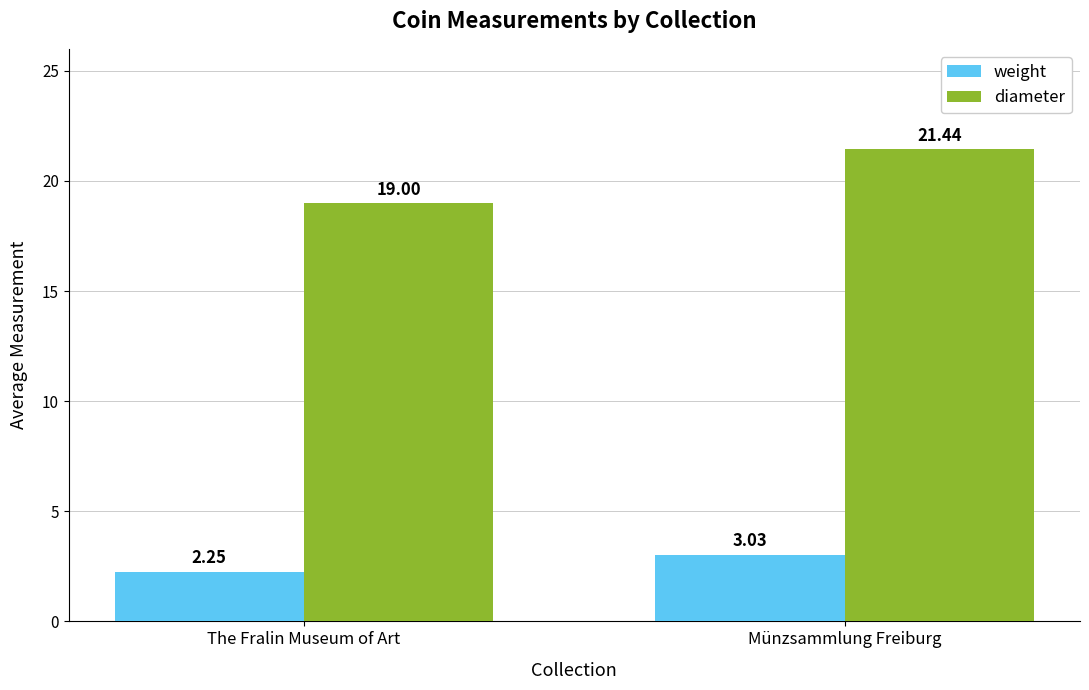

At which category is the sum across all series the highest?

Münzsammlung Freiburg